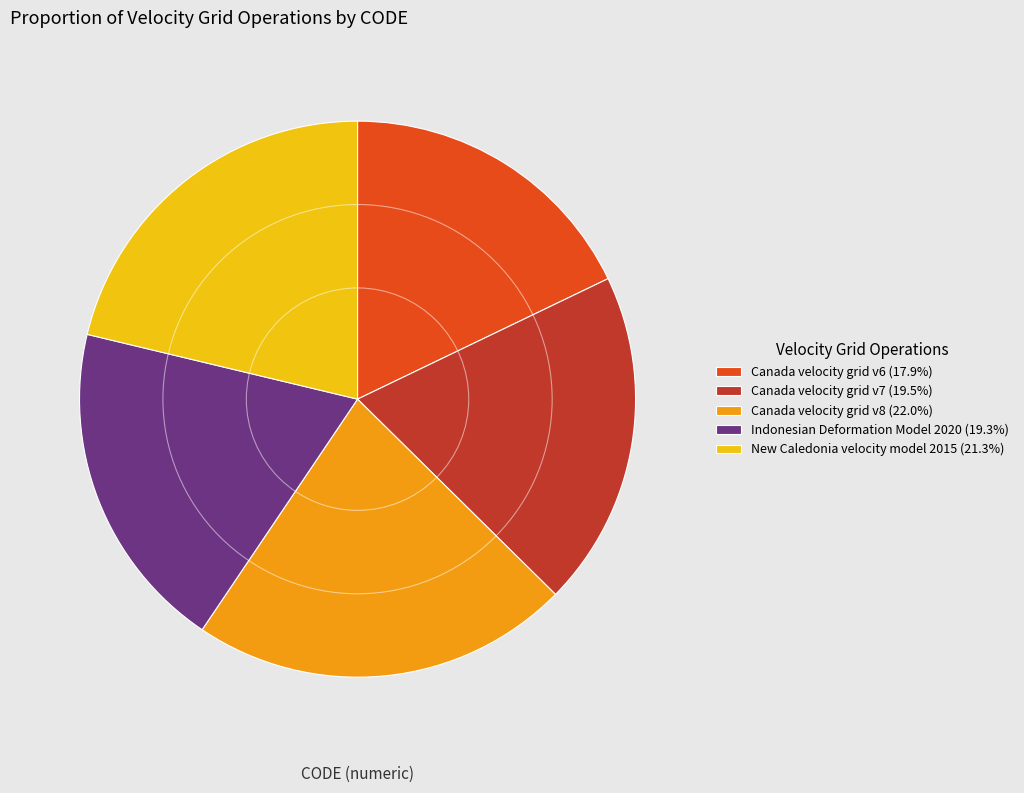

Approximately how many times larger is the value at Indonesian Deformation Model 2020 compared to Canada velocity grid v7?

1.0